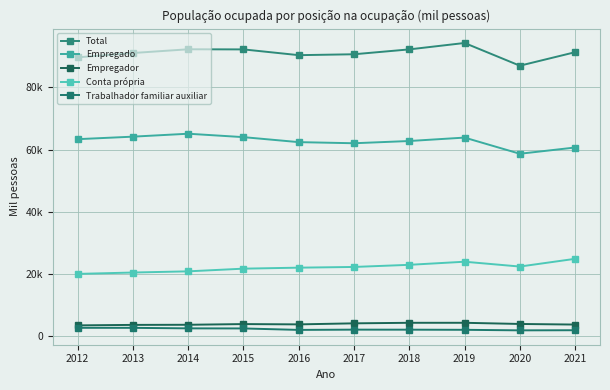

At which category is the sum across all series the highest?

2019